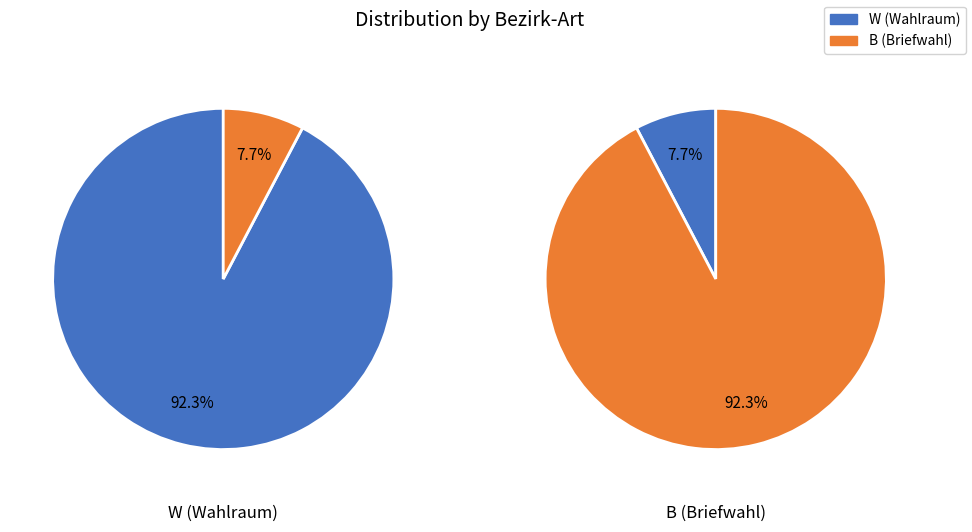

To the nearest percent, what percentage of the pie is W?

92%